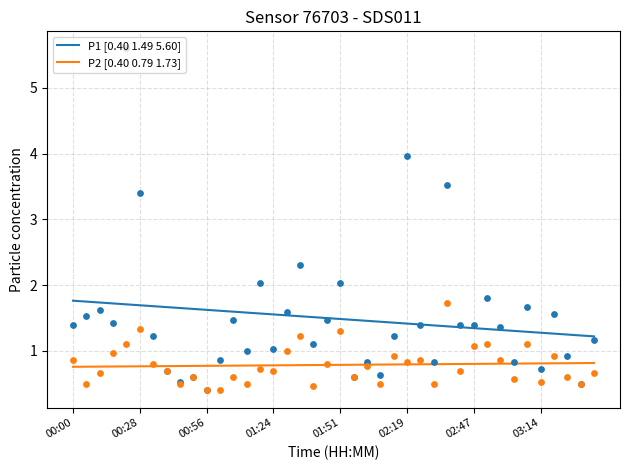

True or false: P2 [0.40 0.79 1.73] and P1 [0.40 1.49 5.60] intersect in this chart.

False